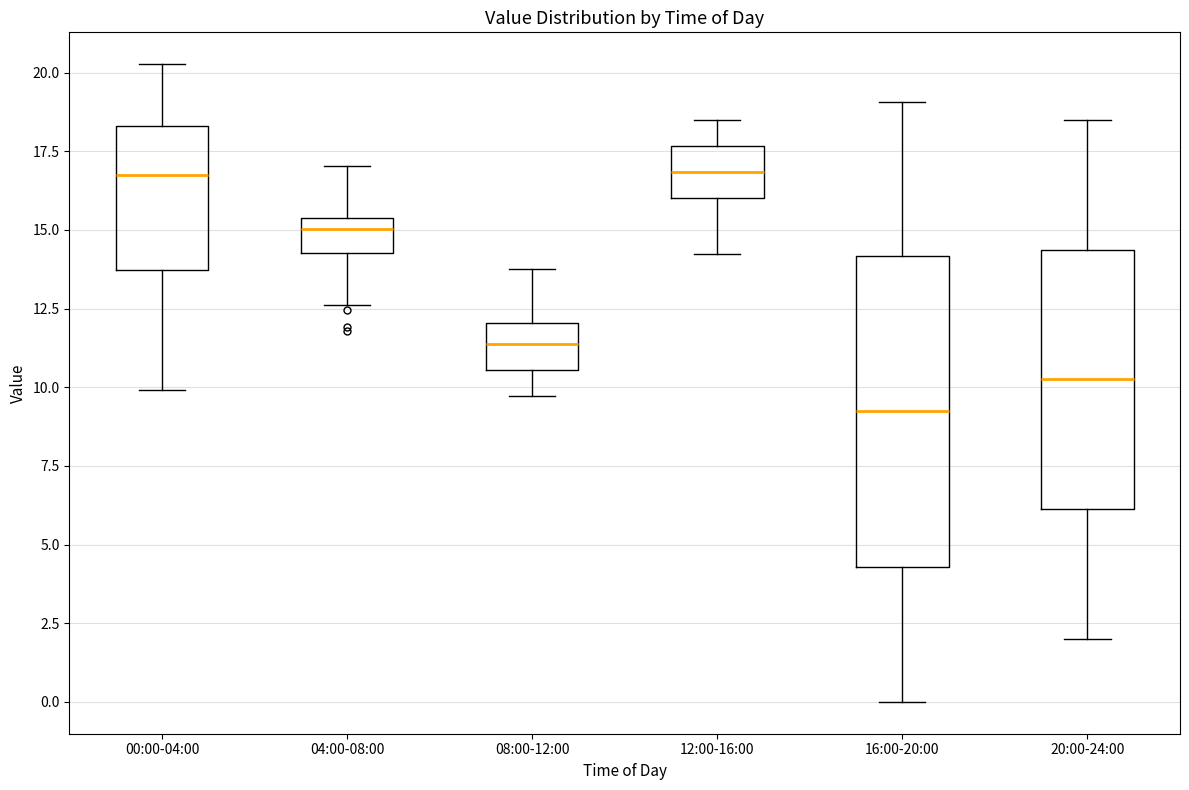

Where is the lower edge of the box for 16:00-20:00 on the y-axis? The values are not printed on the chart, so give them approximately, as read against the axis.

4.5